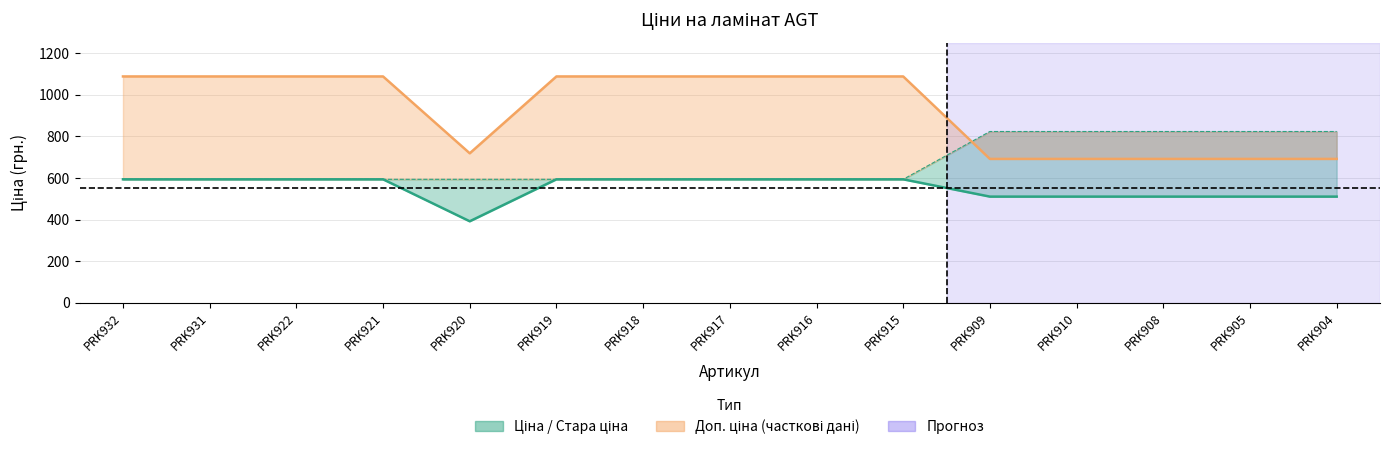

Which series has the widest spread of values?

Доп. ціна